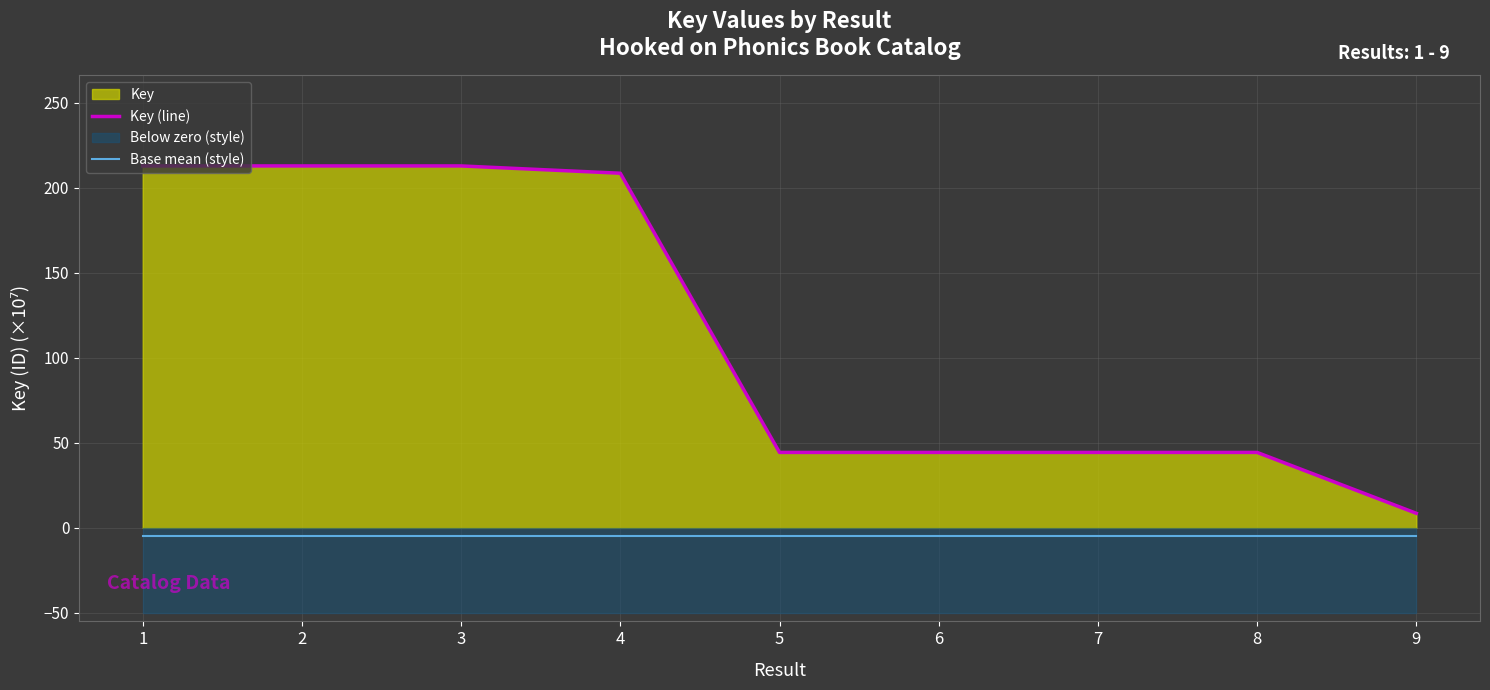

List the labels in order of Key (line) value, largest first.

1, 2, 3, 4, 5, 8, 7, 6, 9